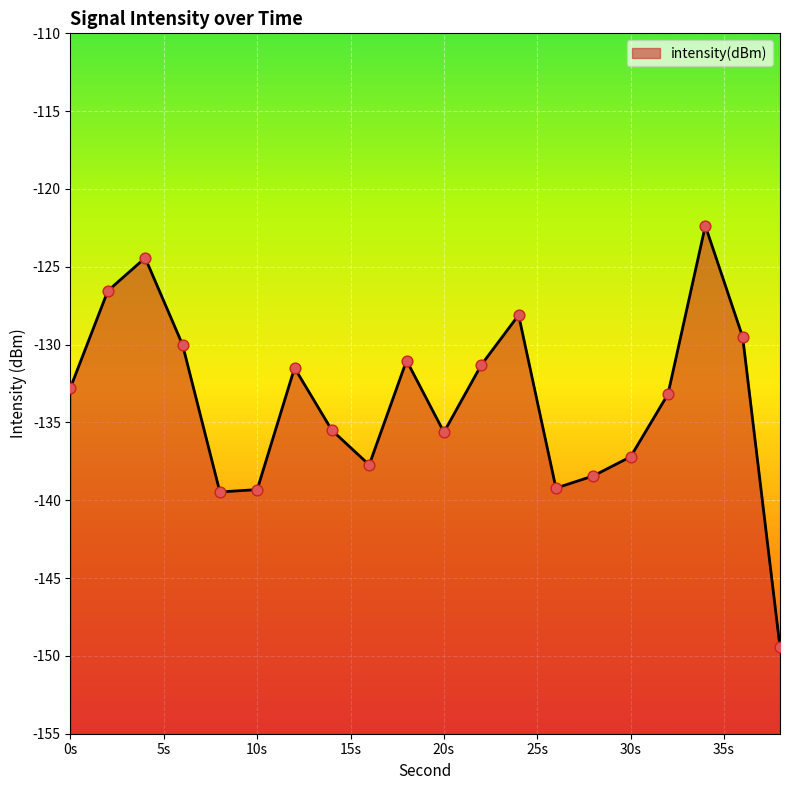

What is the change in value from 20s to 30s?

-1.6